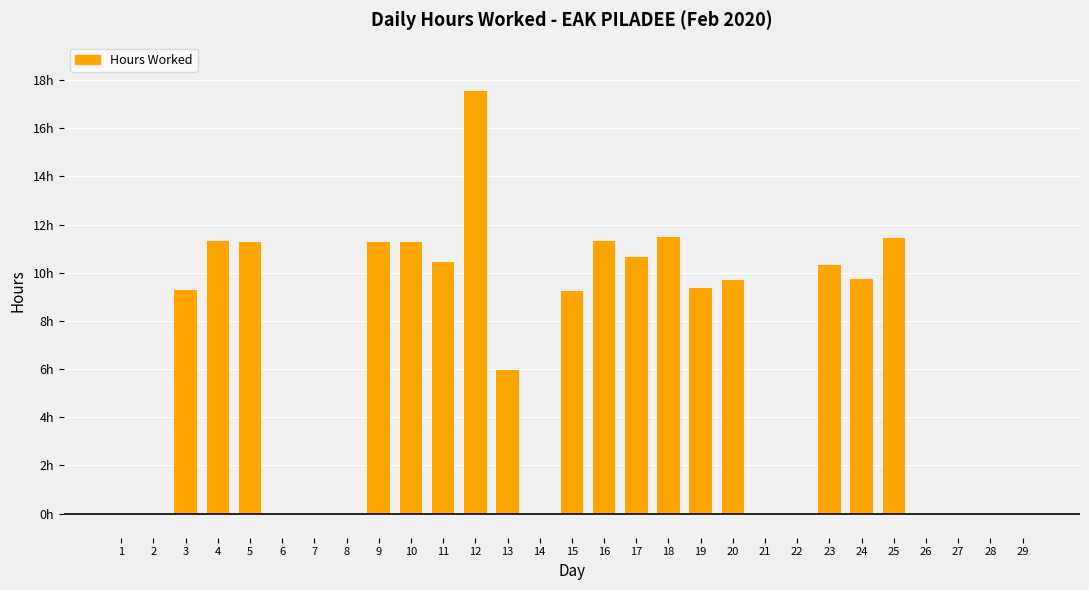

What is the average value?

6.3